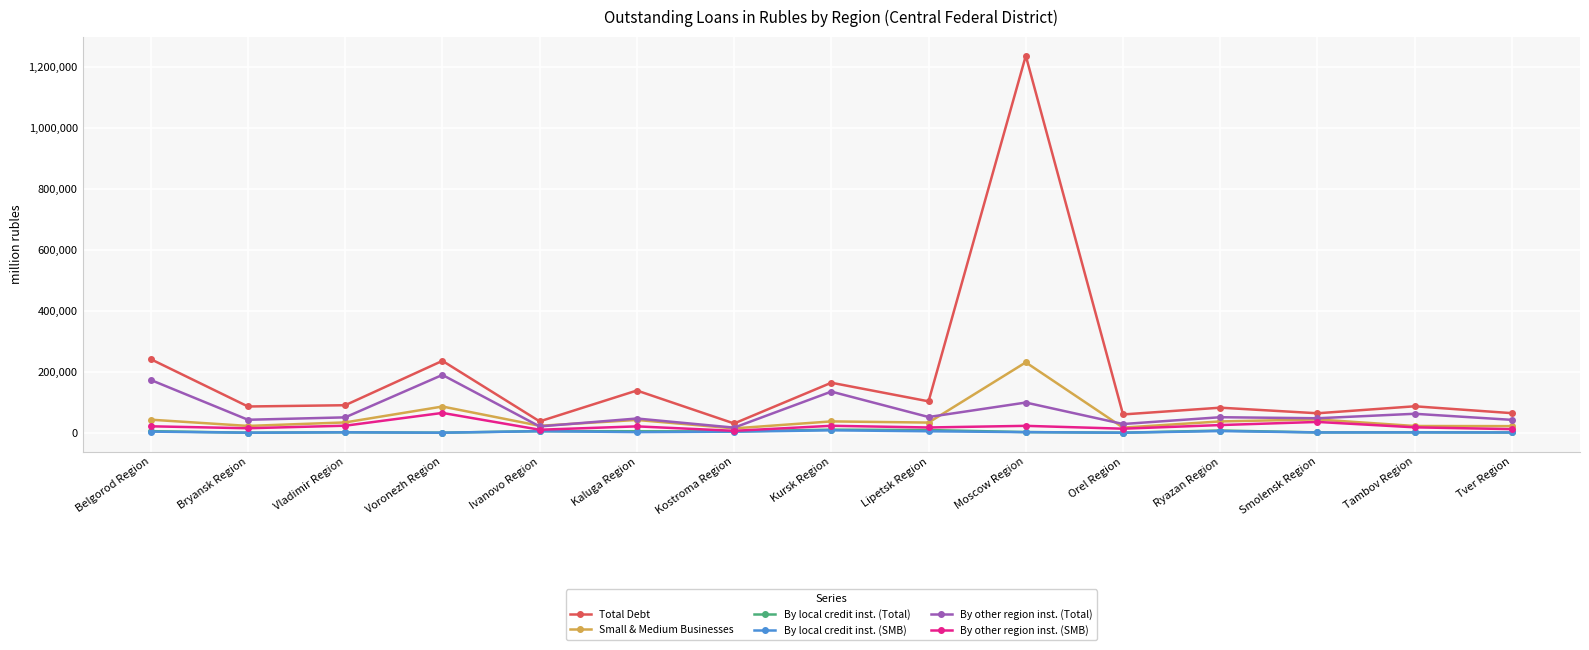

At how many categories does at least one series exceed 597041?

1